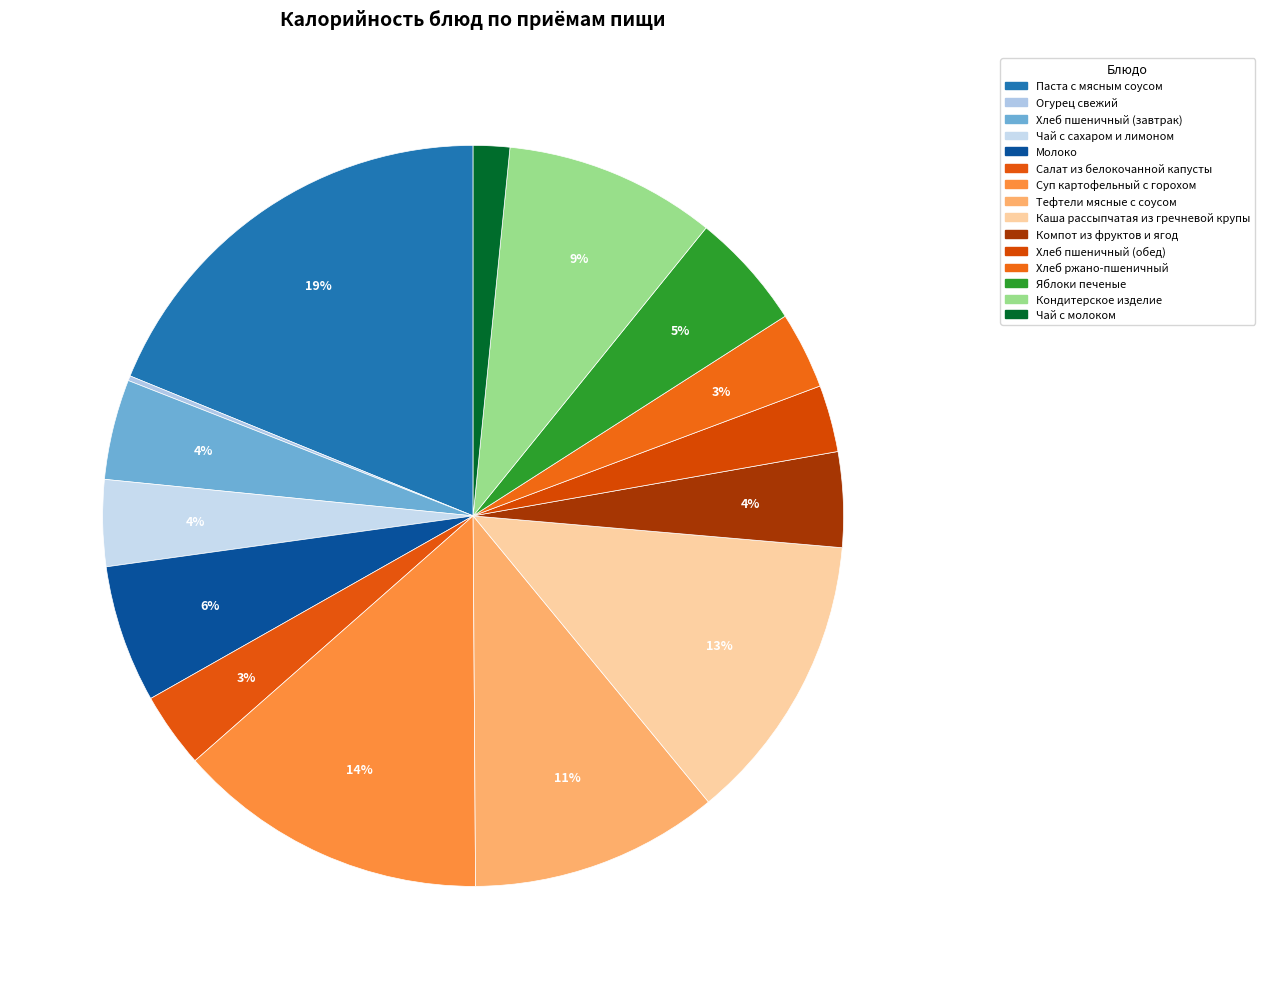

Is there a majority slice in this chart?

No